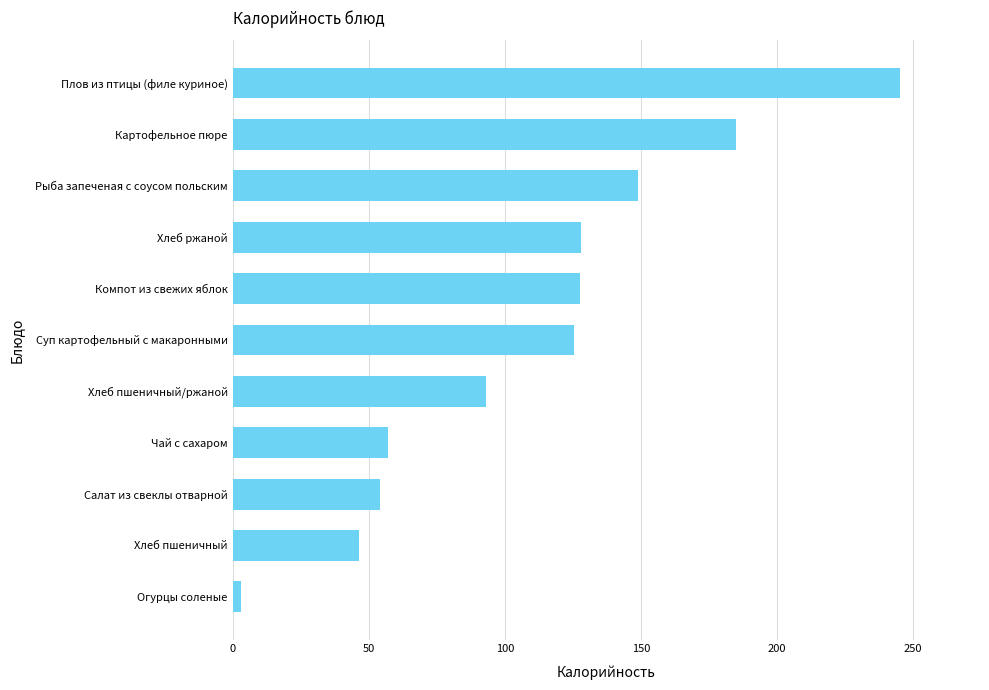

What is the average value?

110.5